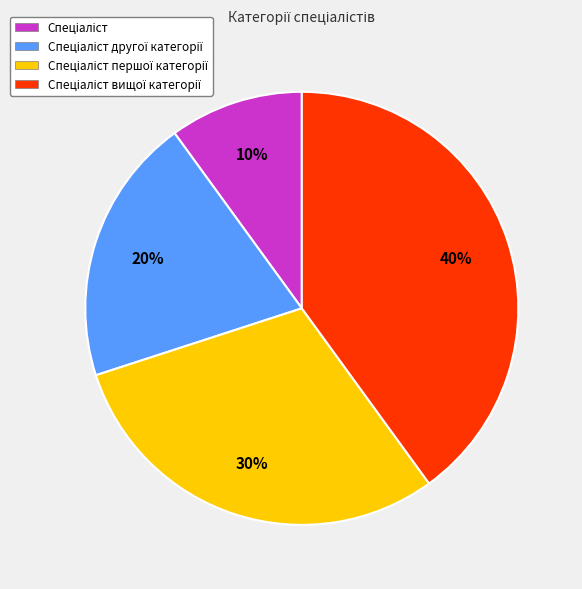

Does any single category account for the majority?

No